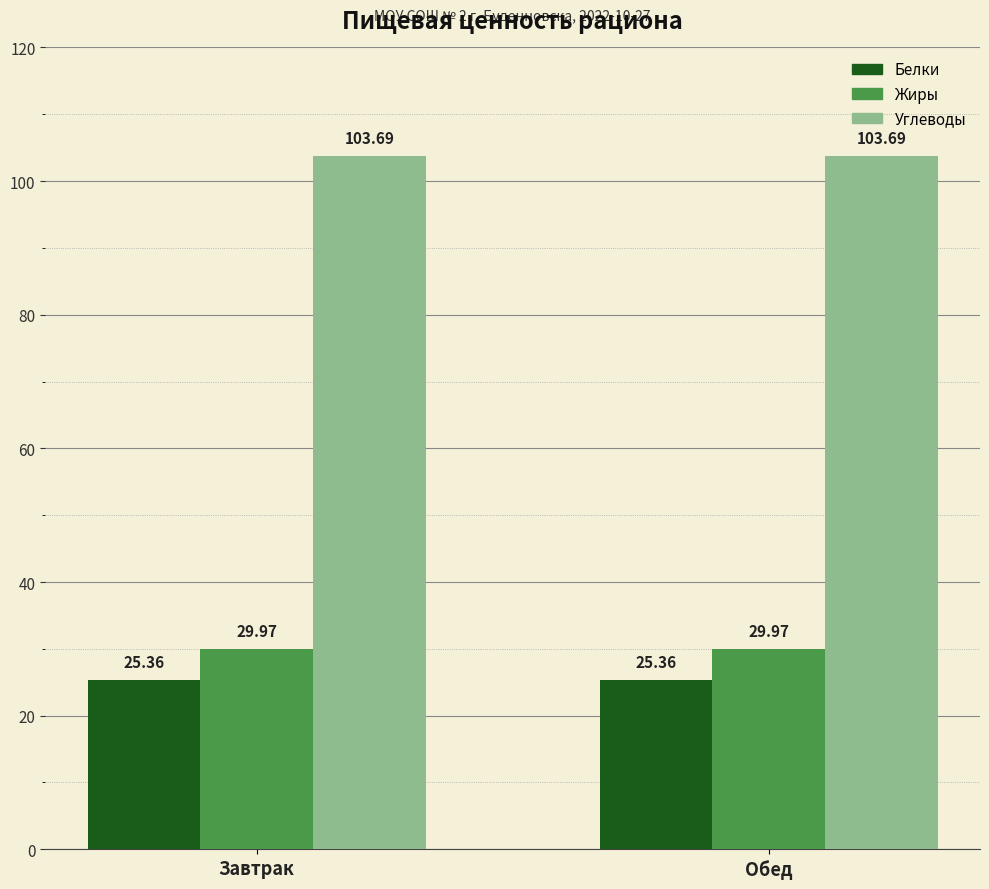

Reading right to left, list all the values displayed in this chart.

Белки: 25.4	25.4
Жиры: 30.0	30.0
Углеводы: 103.7	103.7